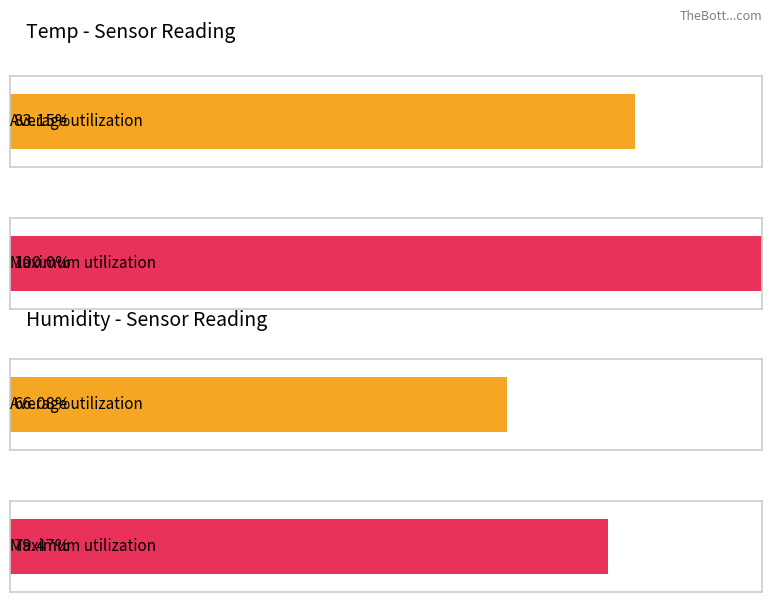

Does the chart contain any negative values?

No